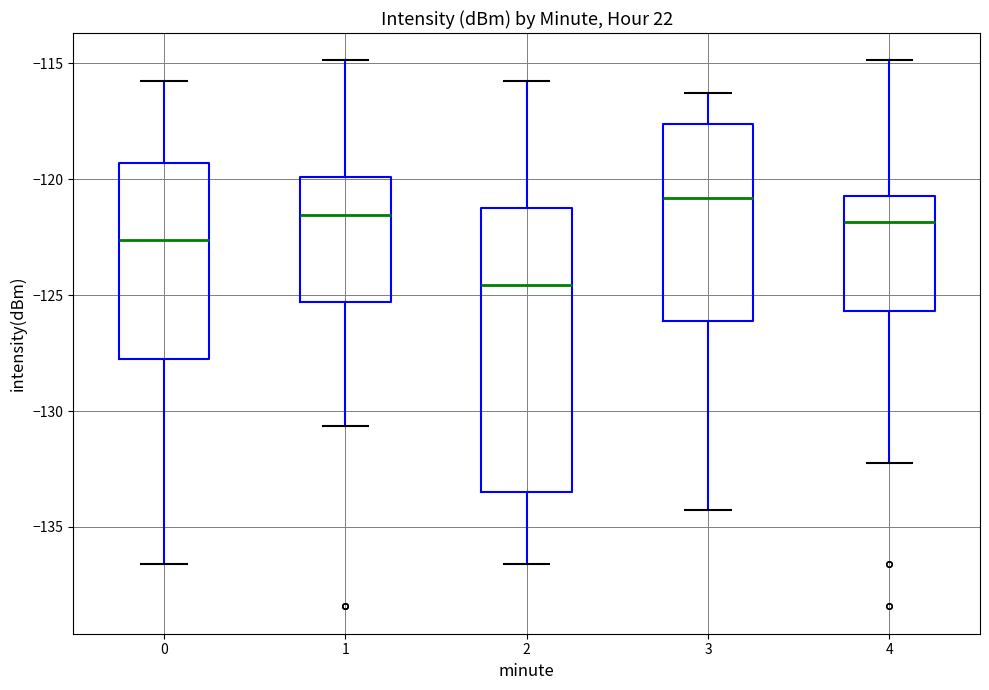

Reading left to right, read every box against the y-axis: the position of its median line, the range the box covers, and the ends of its whiskers. The values are not printed on the chart, so give them approximately, as read against the axis.

0: median -122.5, box -128.0 to -119.5, whiskers -136.5 to -116.0
1: median -121.5, box -125.5 to -120.0, whiskers -130.5 to -115.0
2: median -124.5, box -133.5 to -121.5, whiskers -136.5 to -116.0
3: median -121.0, box -126.0 to -117.5, whiskers -134.5 to -116.5
4: median -122.0, box -125.5 to -120.5, whiskers -132.0 to -115.0